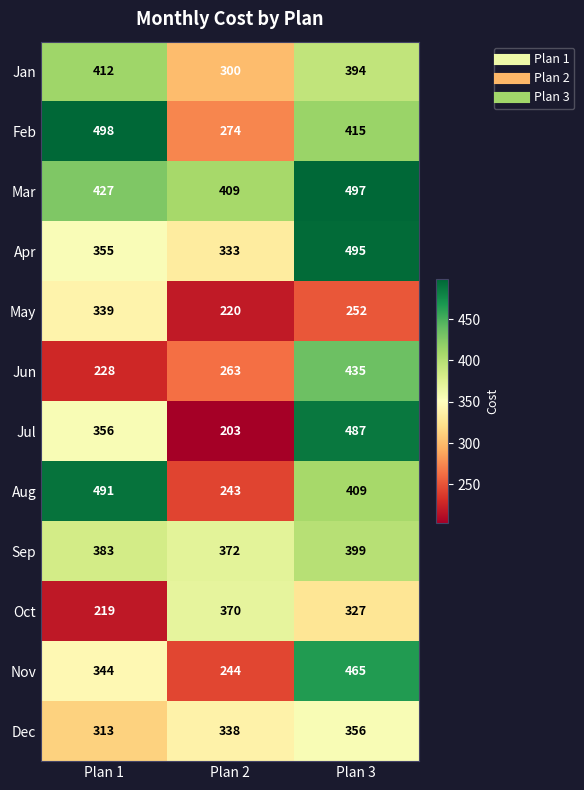

Which series has the widest spread of values?

Jul